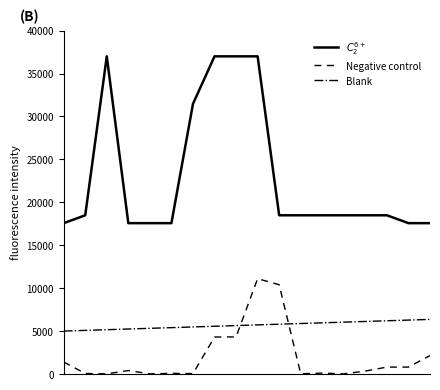

How many distinct data groups are displayed?

3